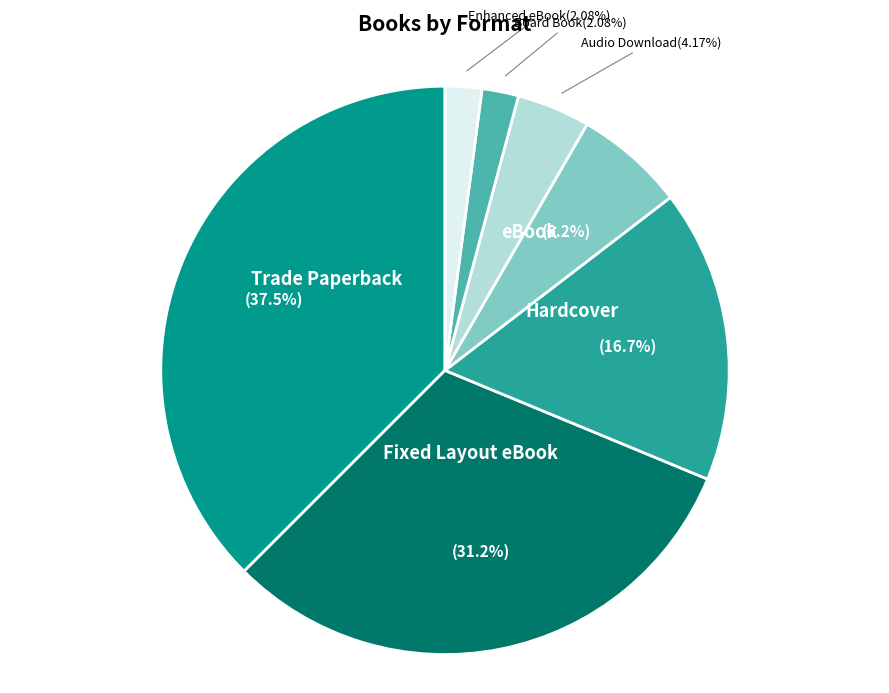

To the nearest percent, what is the difference between the largest and smallest slice percentages?

35%